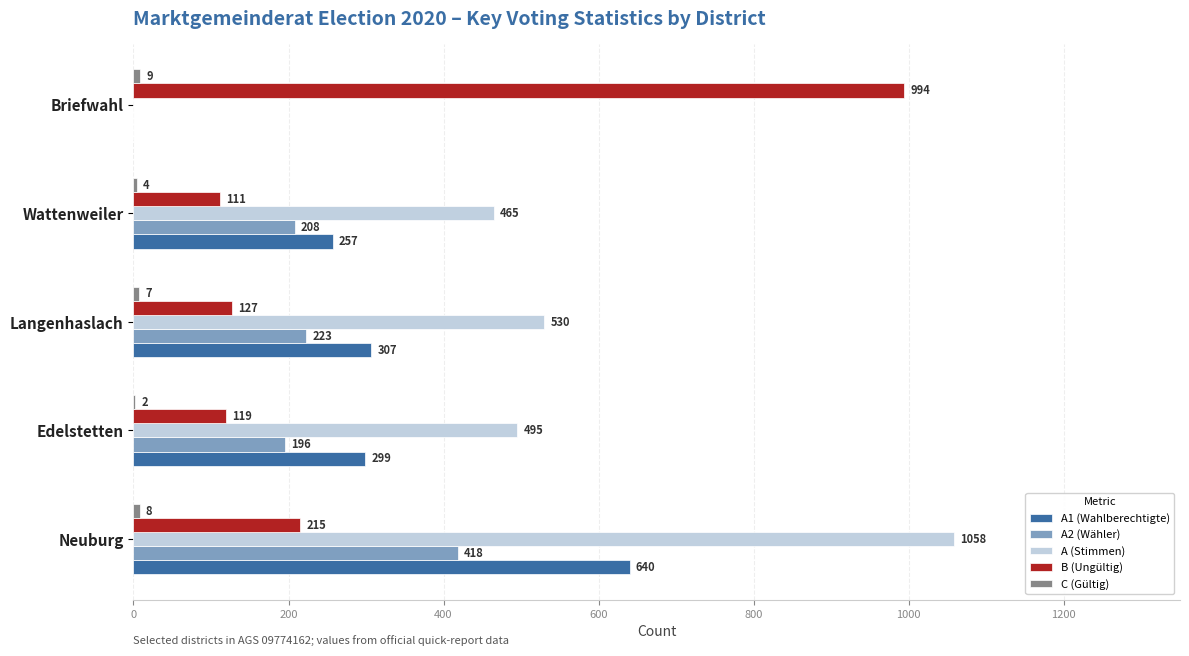

What is the approximate value of B (Ungültig) at Wattenweiler, to the nearest 100?

100